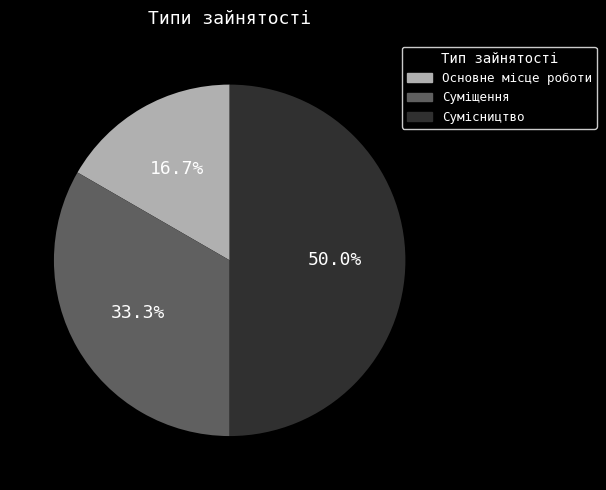

True or false: Суміщення accounts for 21% of the total.

False